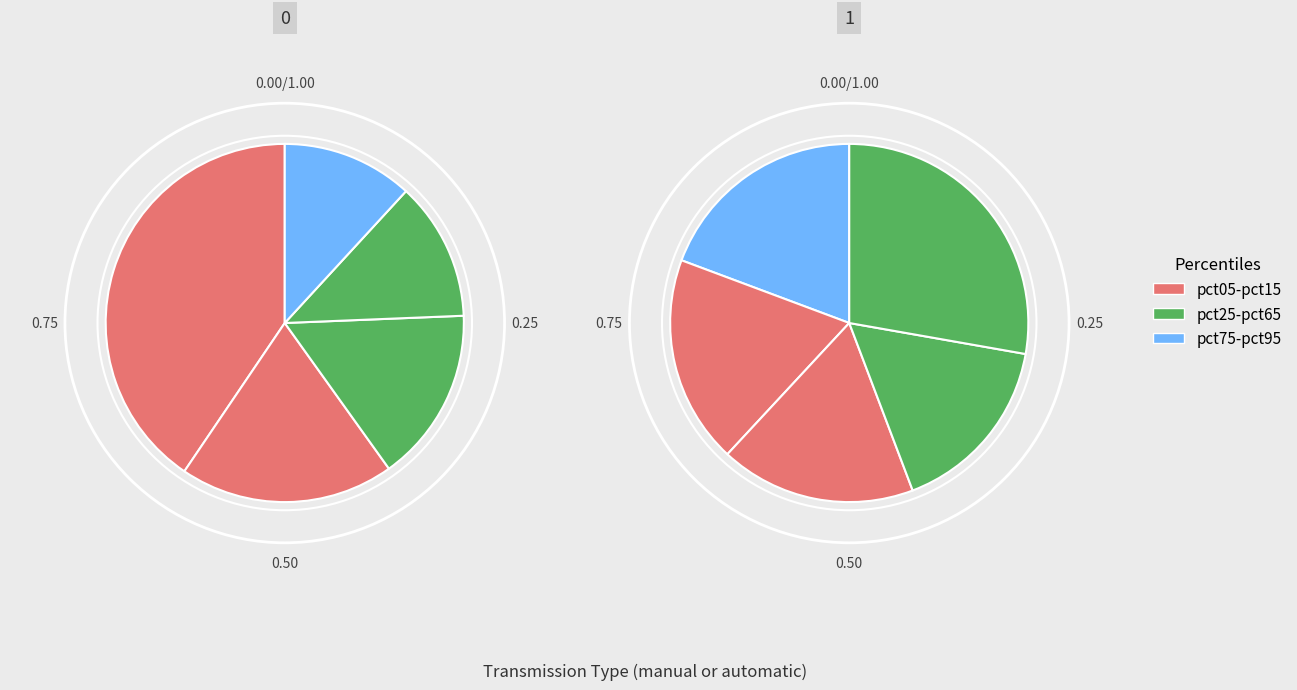

What percentage do pct75 and pct05 together represent?

32.4%